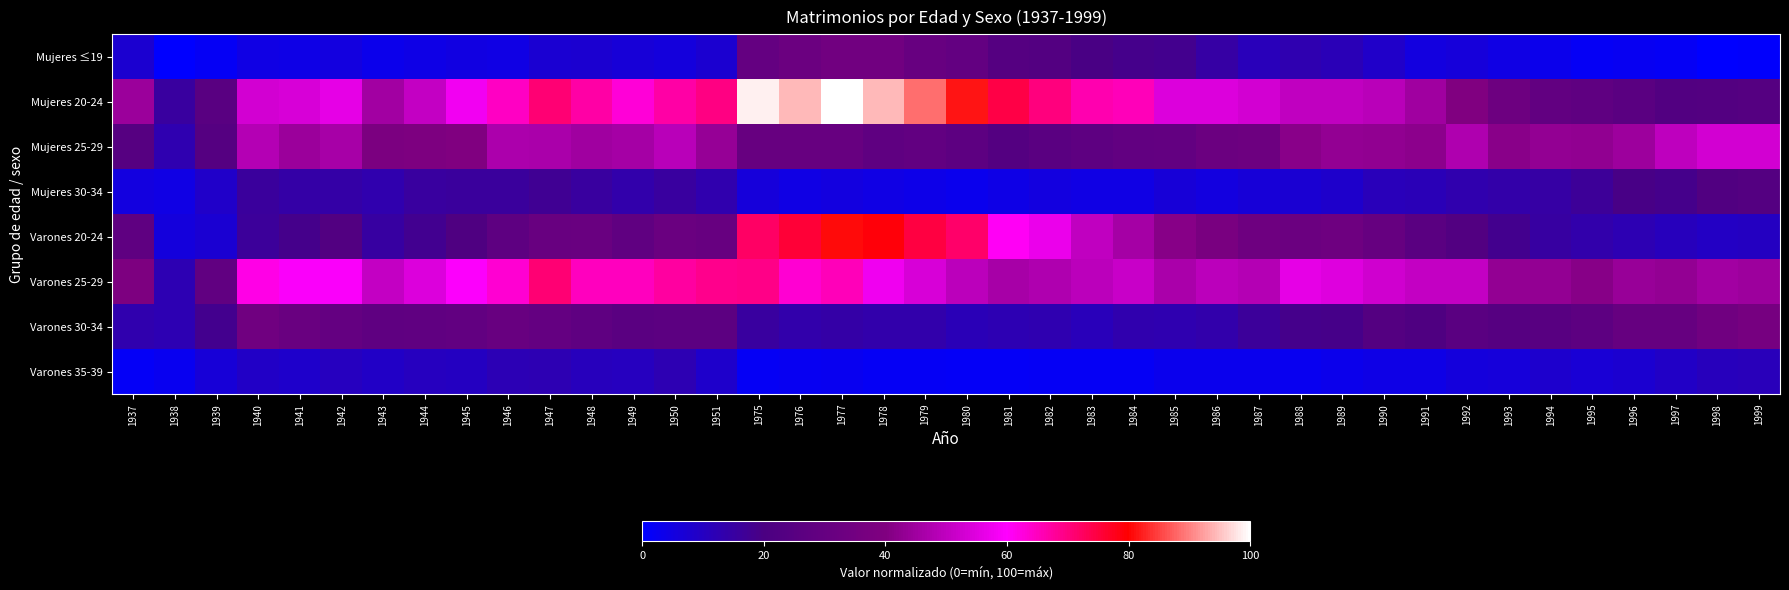

List the series in order of their peak value, lowest first.

Varones 35-39, Mujeres 30-34, Mujeres ≤19, Varones 30-34, Mujeres 25-29, Varones 25-29, Varones 20-24, Mujeres 20-24